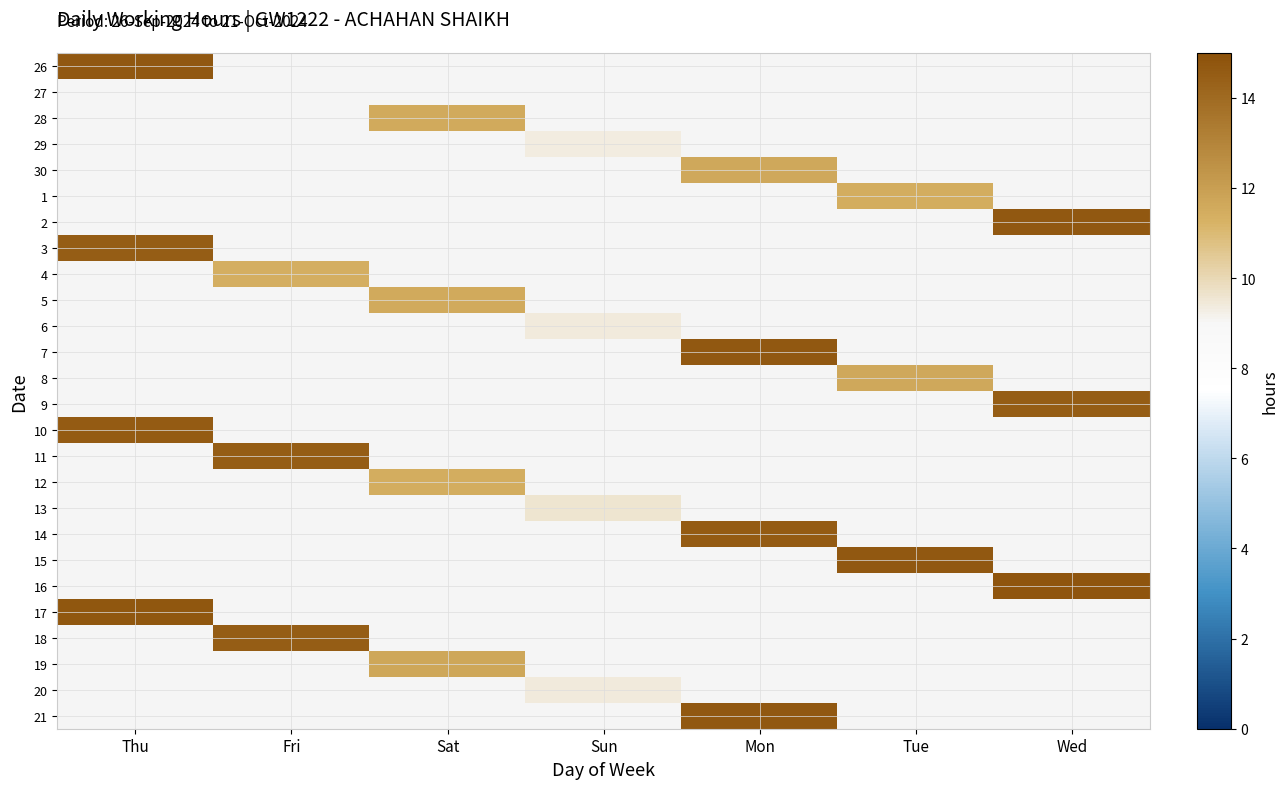

Which label corresponds to the largest value in the chart?

Wed